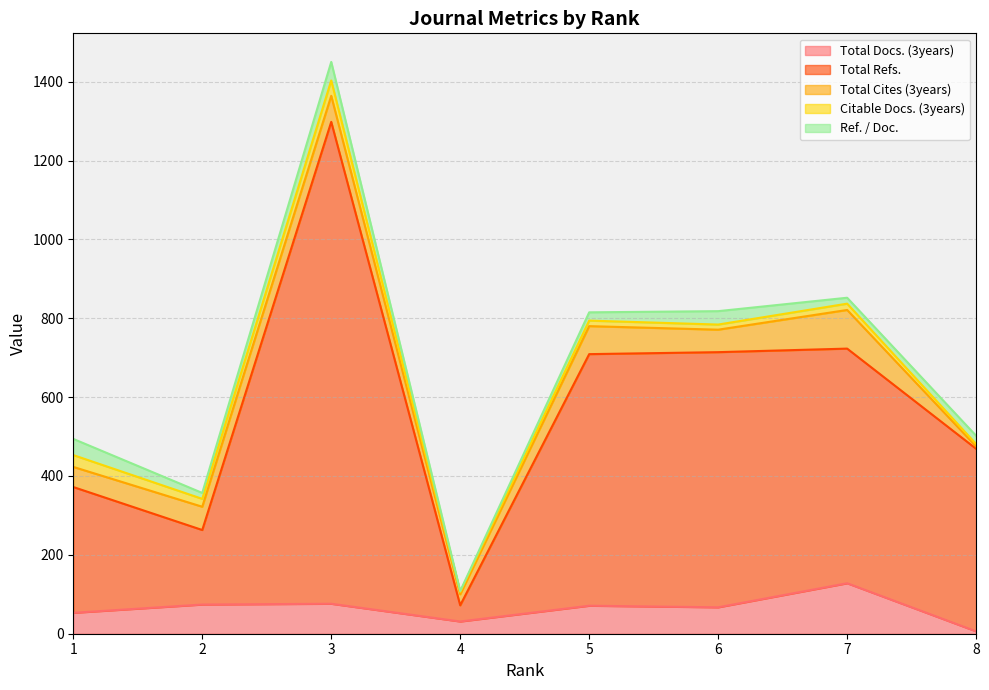

Rank the categories by Total Cites (3years) value from highest to lowest.

7, 5, 3, 2, 6, 1, 4, 8